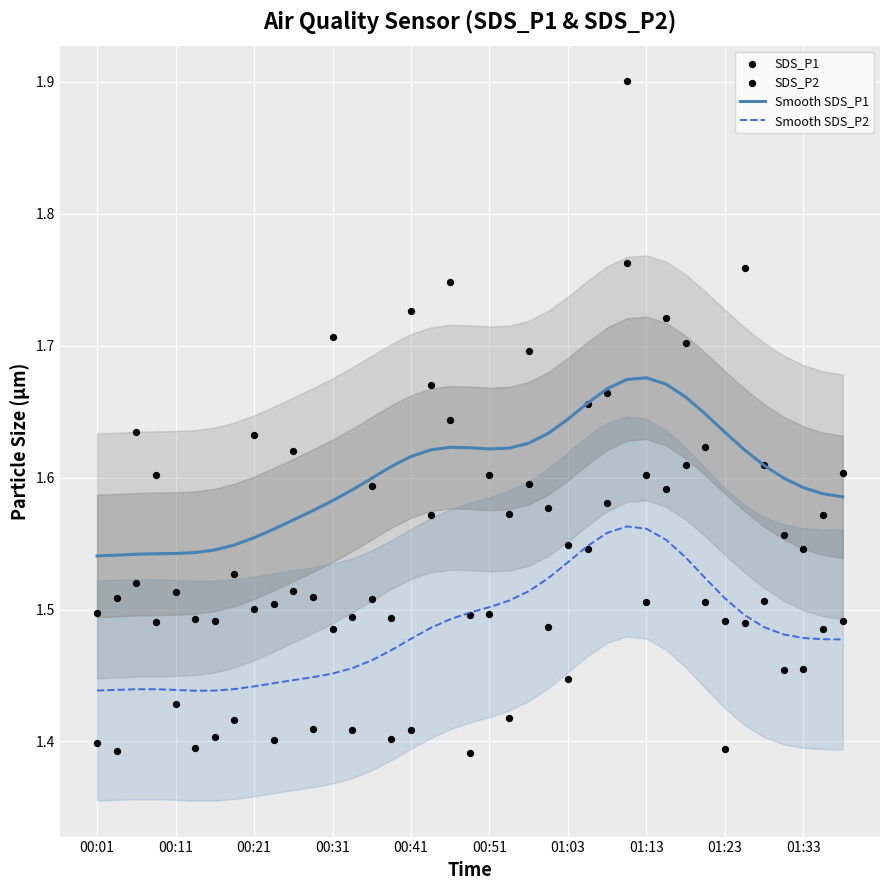

Which series has the largest total across all categories?

Smooth SDS_P1